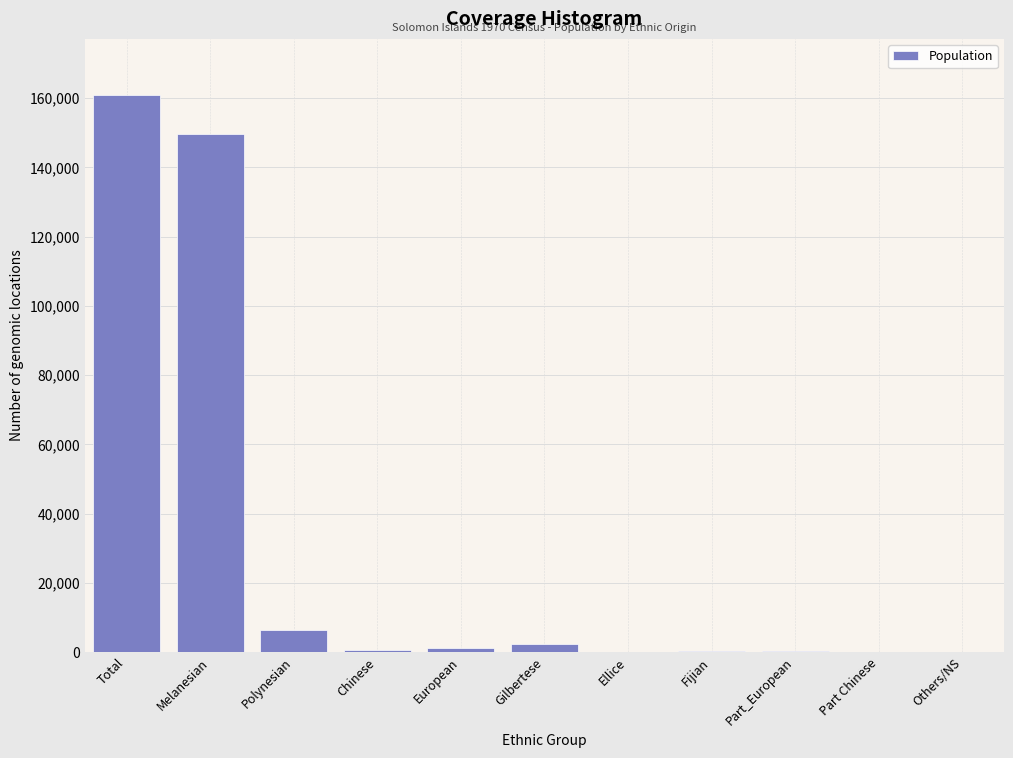

Where is the data nearest to the value 80517?

Melanesian